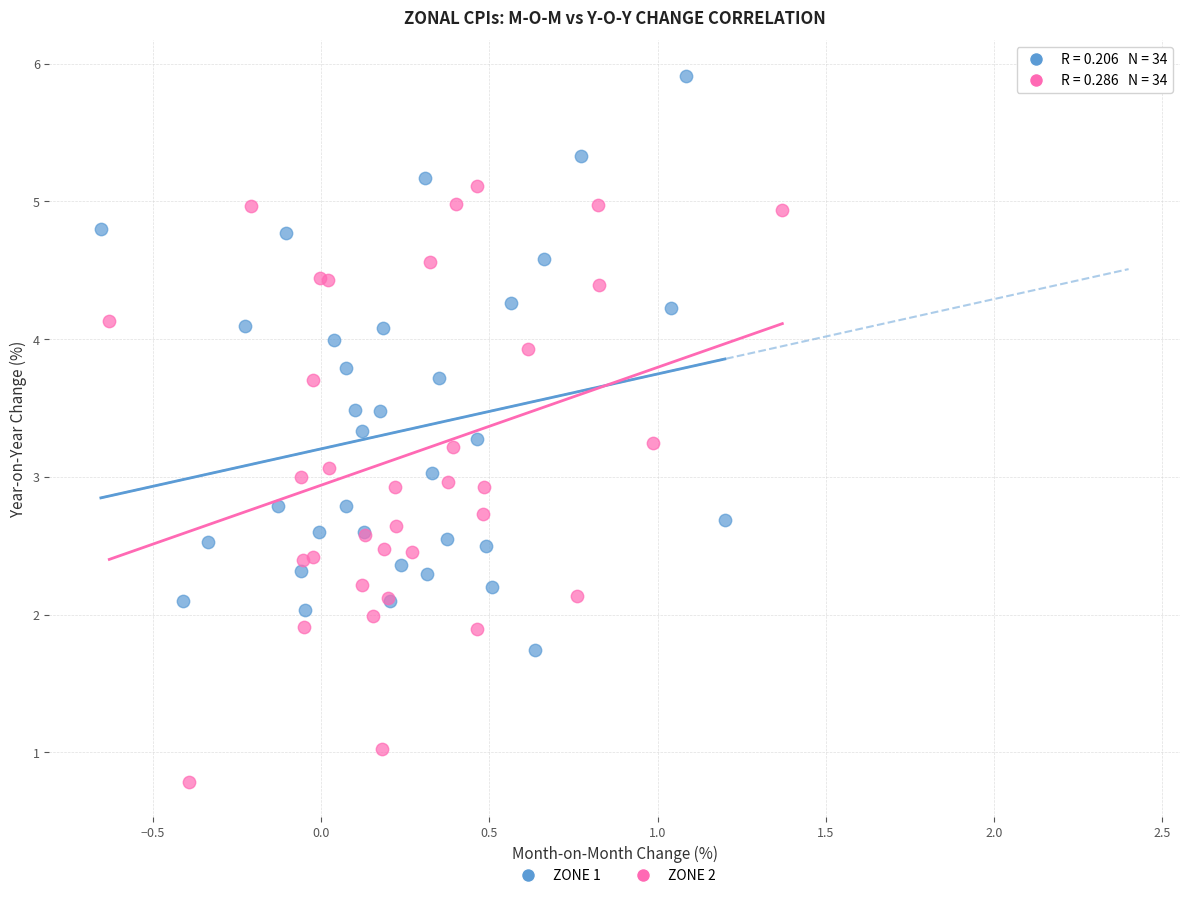

Which series reaches the maximum Y coordinate?

ZONE 1